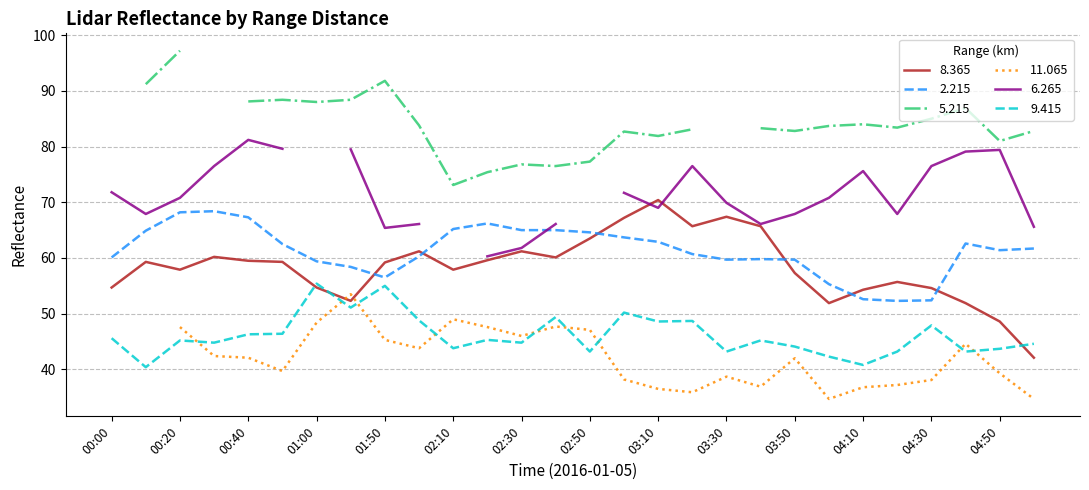

What is the sum of the 2.215 values at 04:00 and 00:10?

120.2